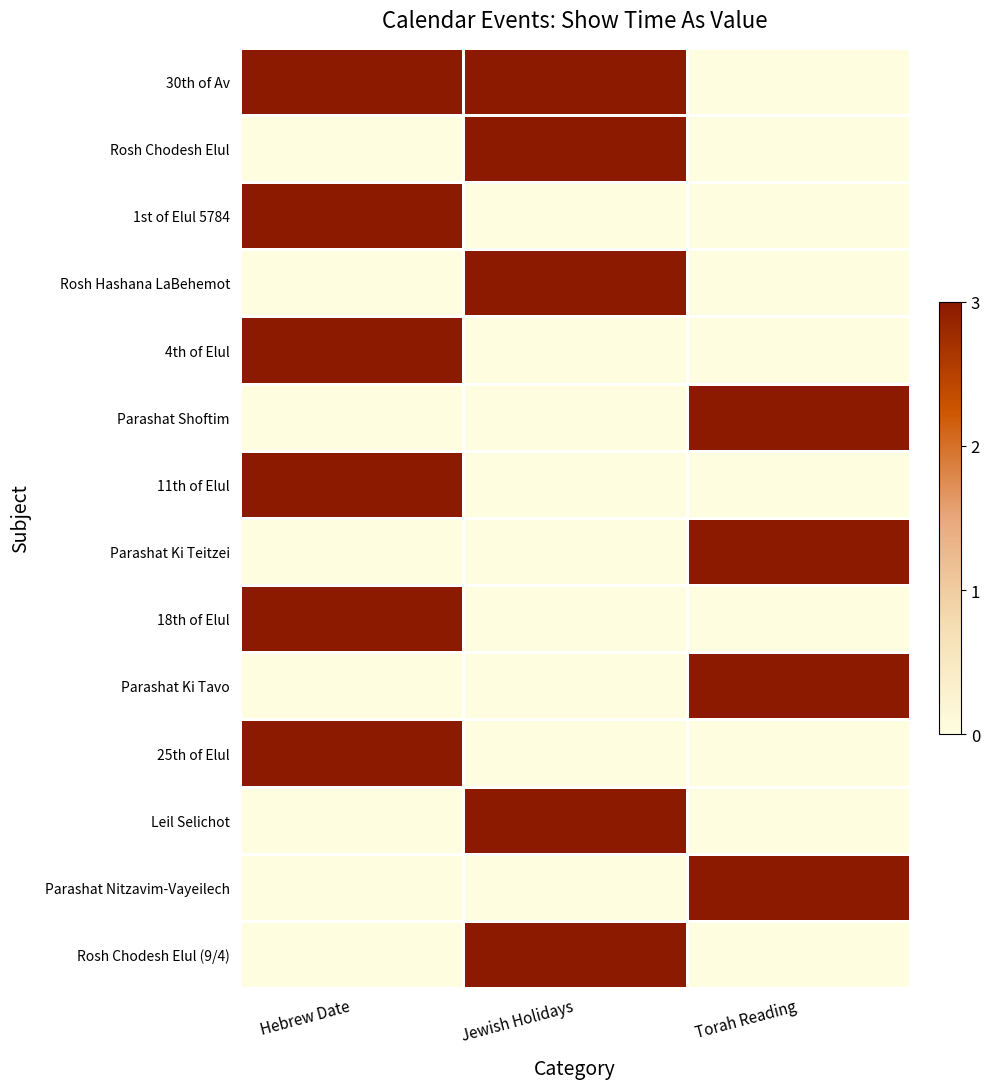

Between 1st of Elul 5784 and Rosh Hashana LaBehemot, which series saw the biggest shift?

Hebrew Date